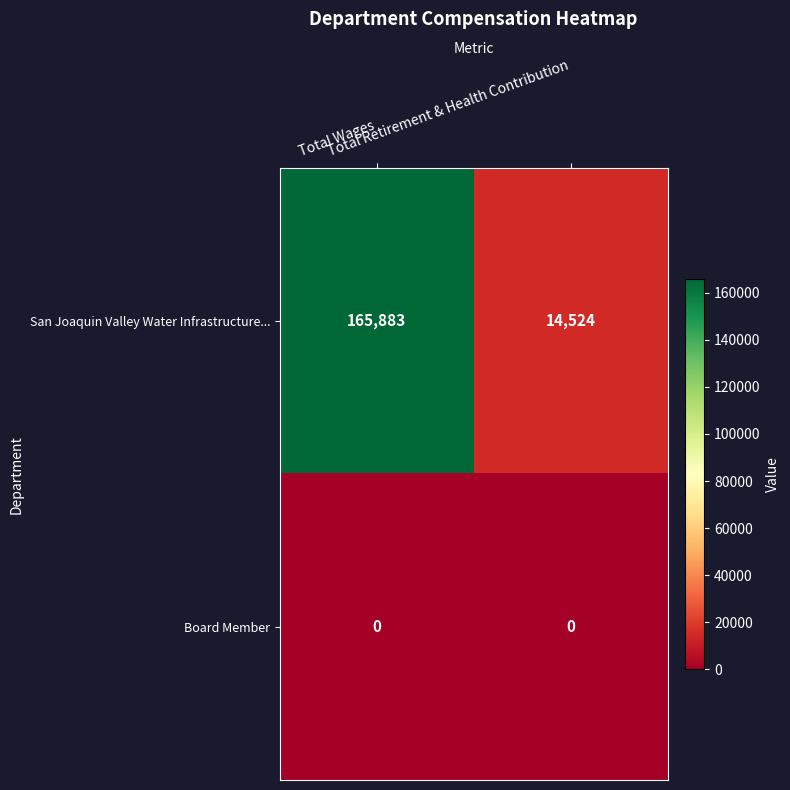

At how many categories does at least one series exceed 68332?

1